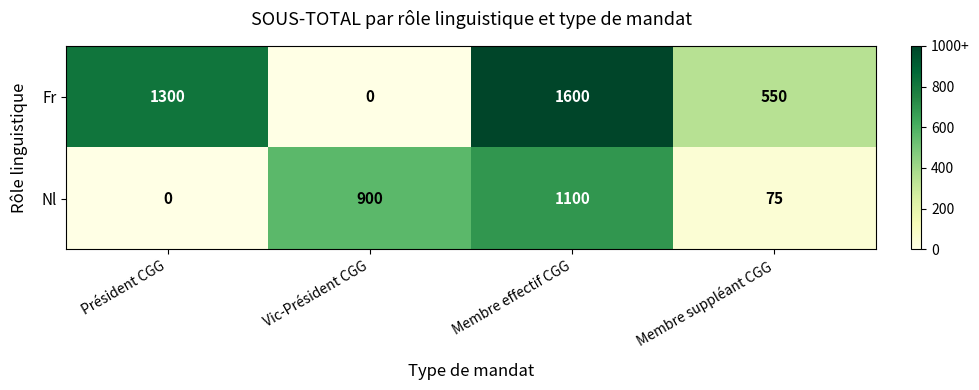

At which label does Nl reach its peak?

Membre effectif CGG